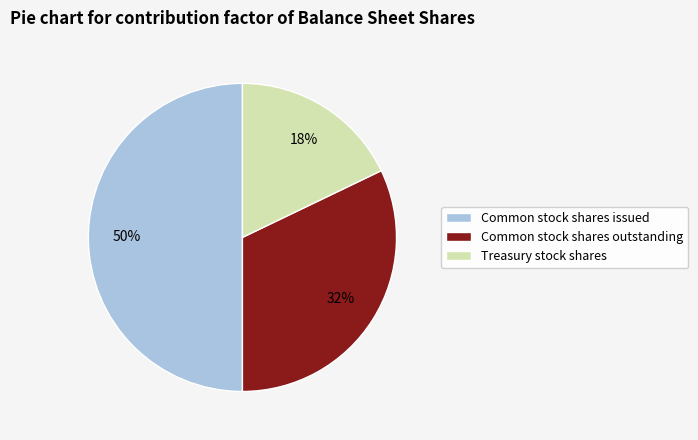

Approximately how many times larger is the value at Common stock shares outstanding compared to Common stock shares issued?

0.6